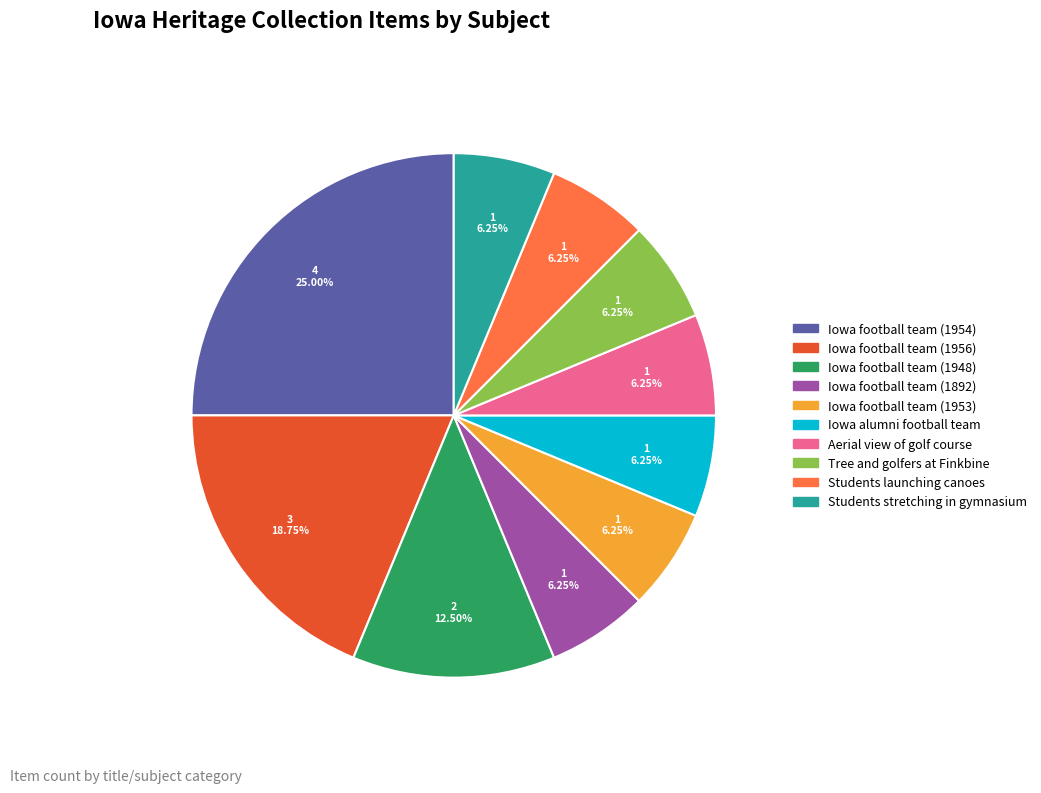

To the nearest percent, what portion does Students stretching in gymnasium represent?

6%